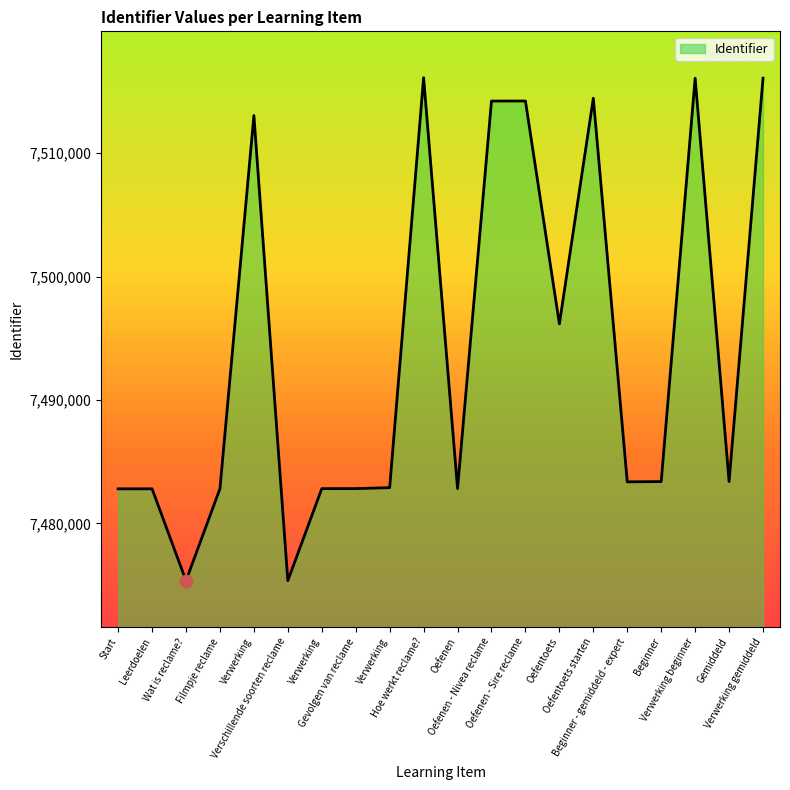

Is this an area chart (filled region under the line)?

Yes